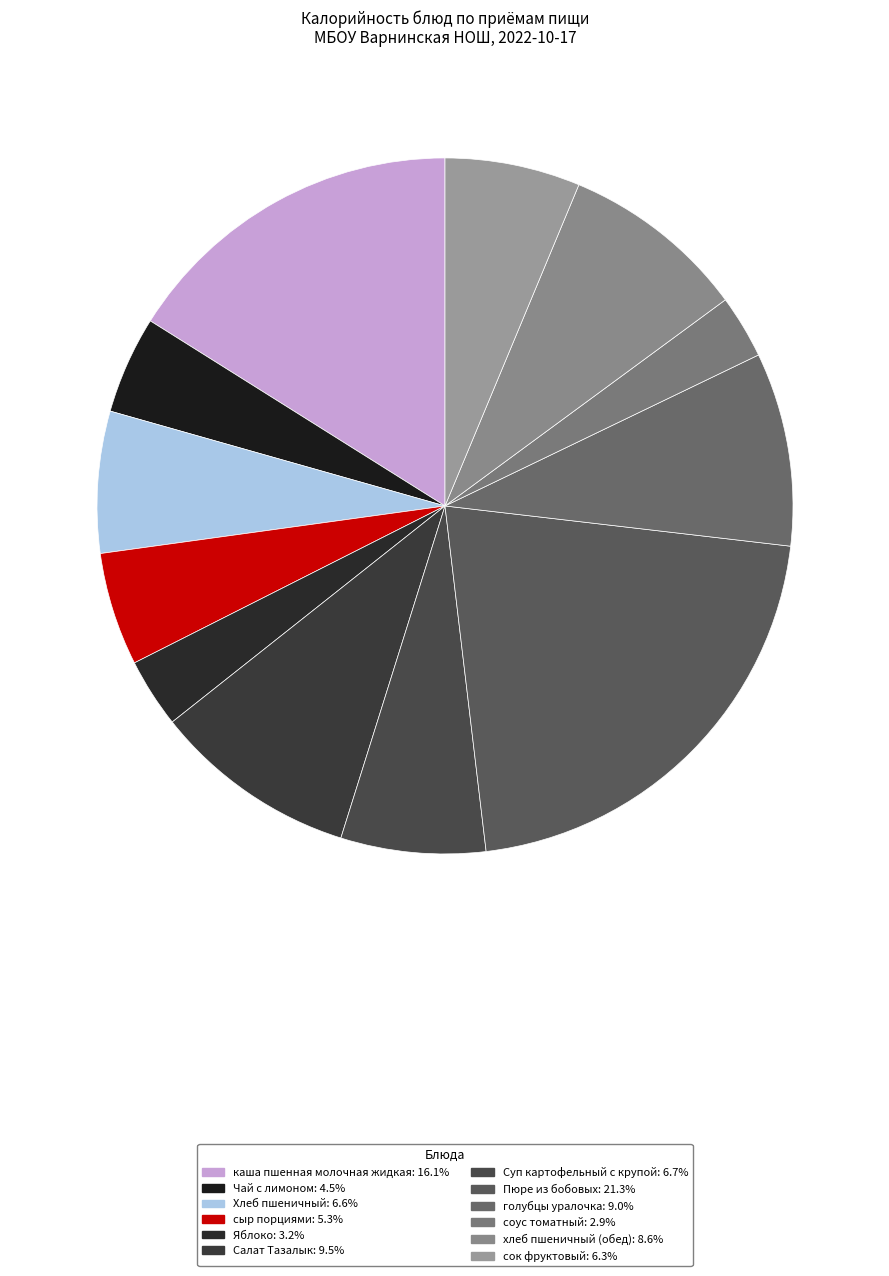

How many segments does this pie chart have?

12